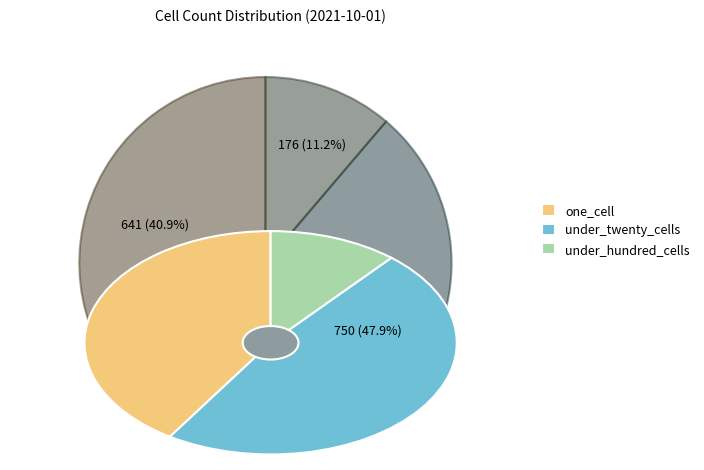

What percentage do under_twenty_cells and under_hundred_cells together represent?

59.1%